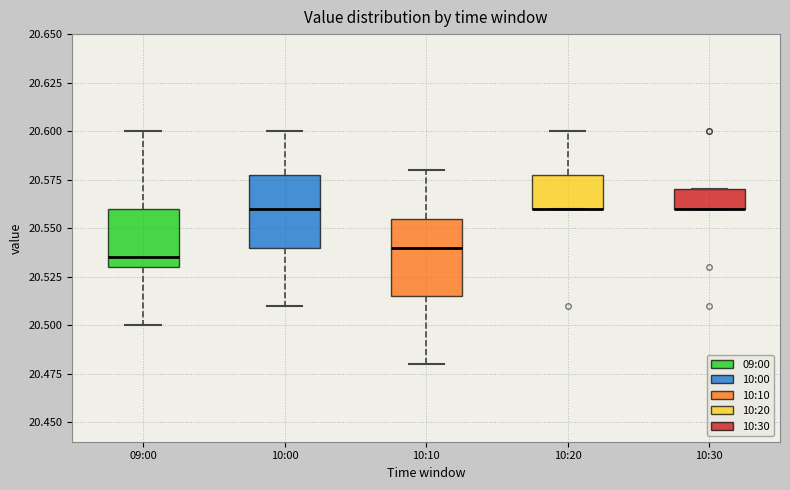

Where is the upper edge of the box for 10:30 on the y-axis? The values are not printed on the chart, so give them approximately, as read against the axis.

20.570